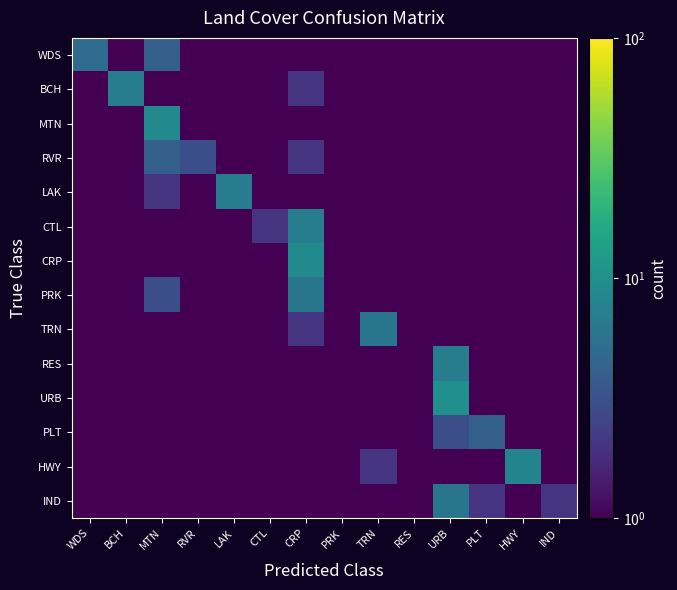

Rank the series at RES from highest to lowest value.

RES, WDS, BCH, MTN, RVR, LAK, CTL, CRP, PRK, TRN, URB, PLT, HWY, IND